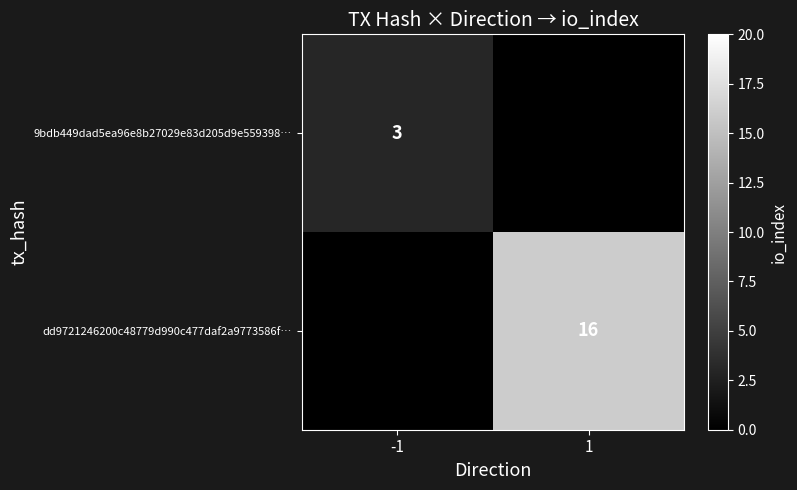

True or false: dd9721246200c48779d990c477daf2a9773586f… has a value of 16 at 1.

True